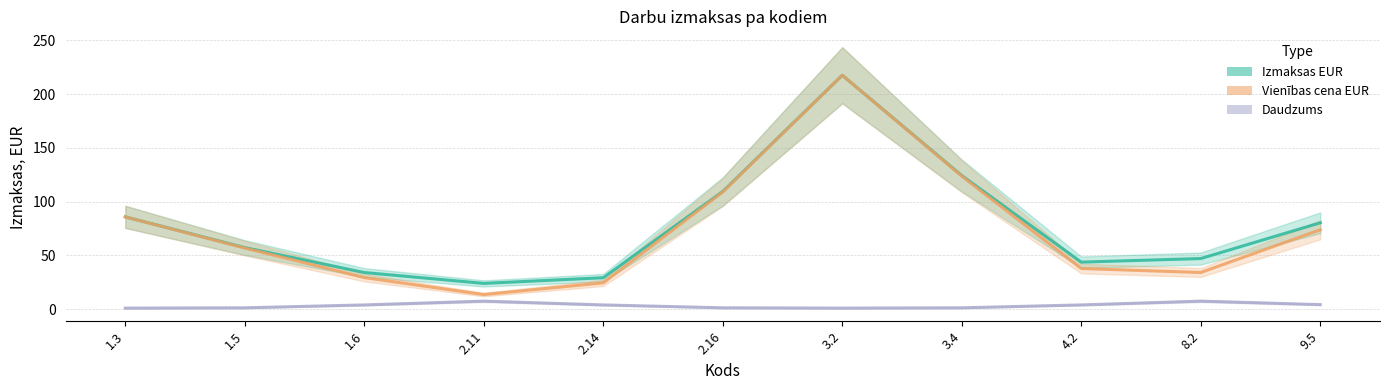

Is the value of Daudzums at 2.16 greater than the value of Izmaksas EUR at 1.3?

No